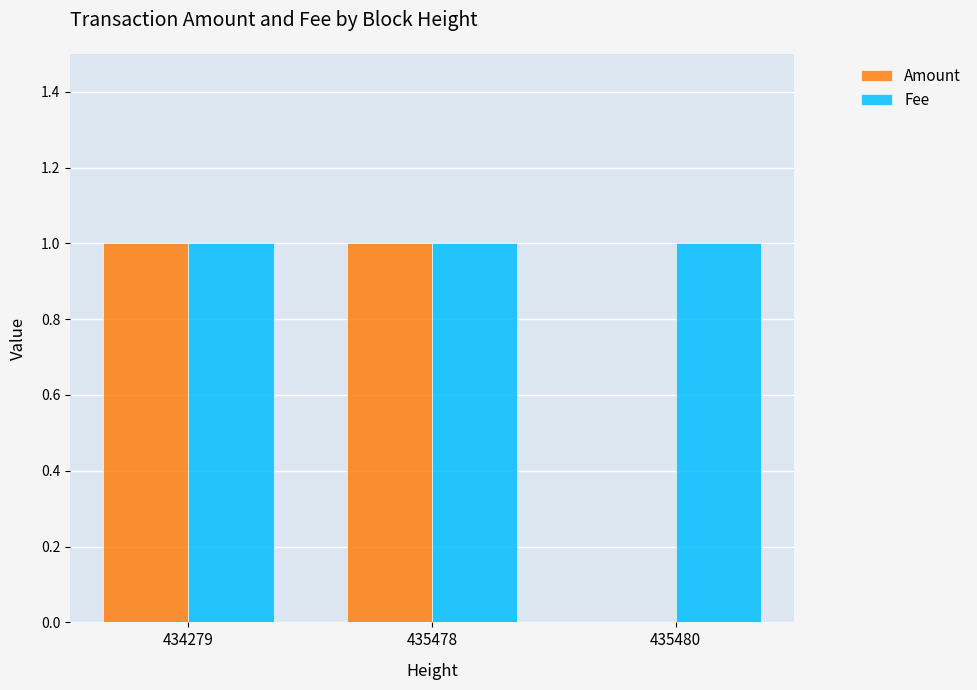

The Amount series shows 1 at 434279. True or false?

True